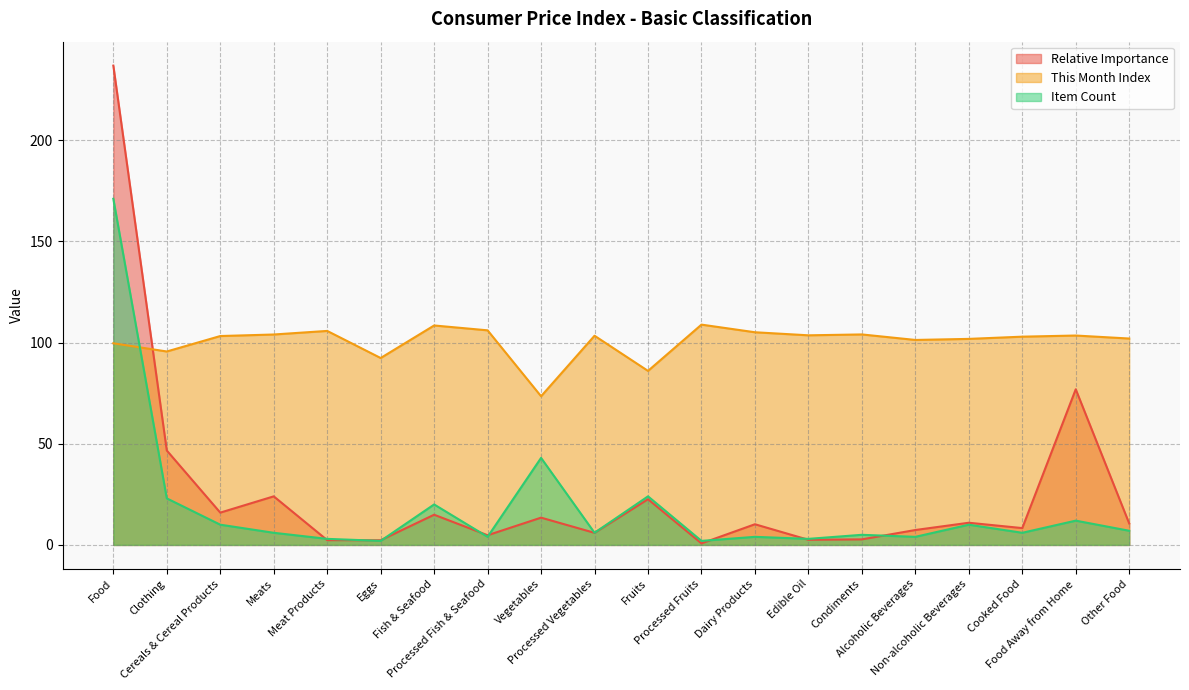

What is the lowest value of the Relative Importance series?

0.8